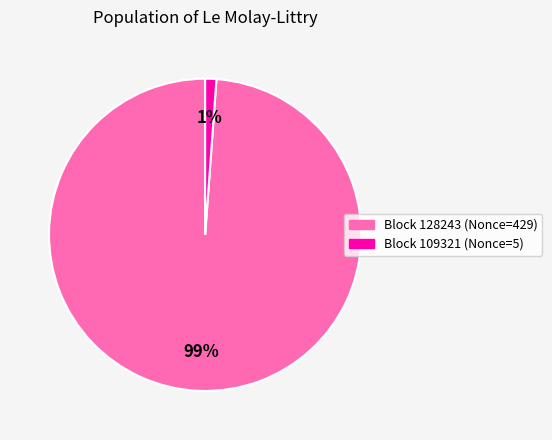

Does any single category account for the majority?

Yes